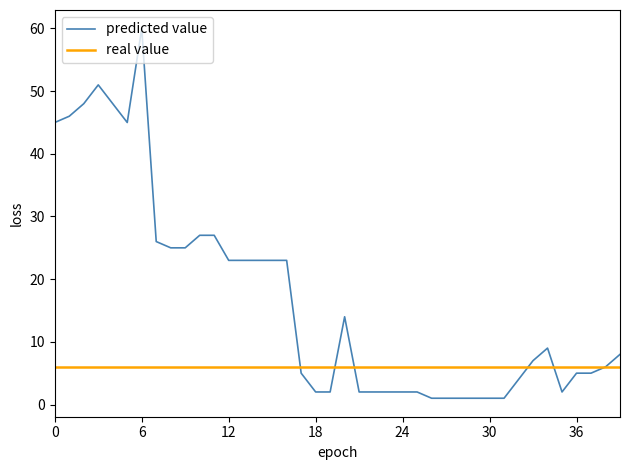

List the series in order of their overall mean, lowest first.

real value, predicted value